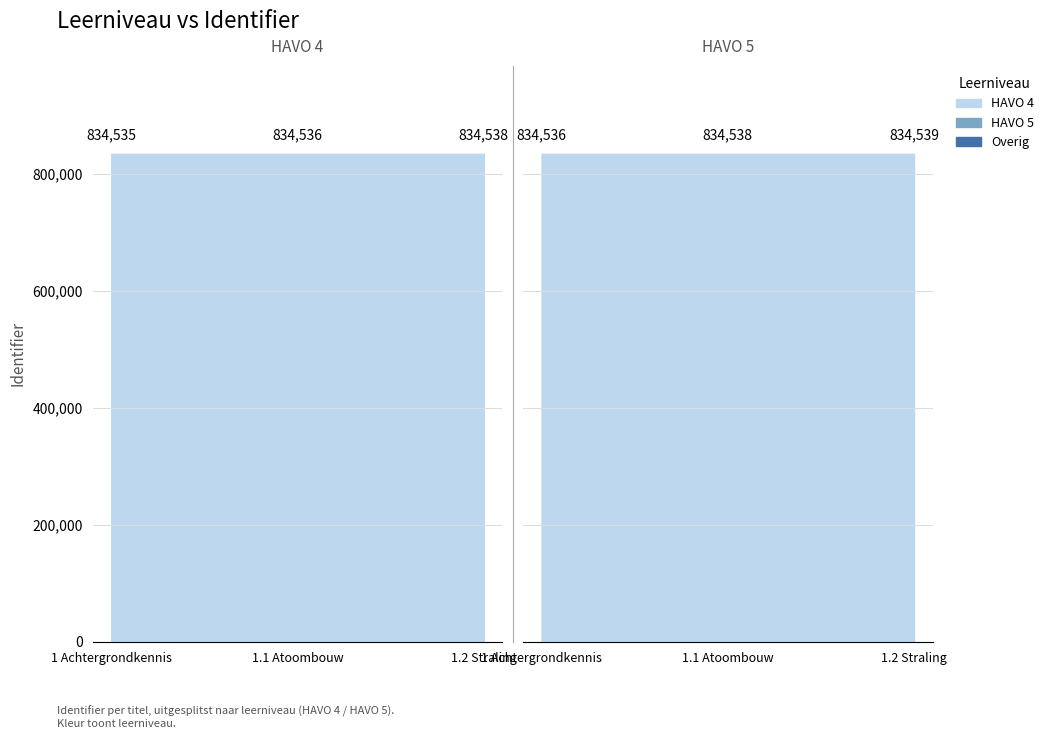

What is the sum of the values at 1.2 Straling and 1.1 Atoombouw?

1669074